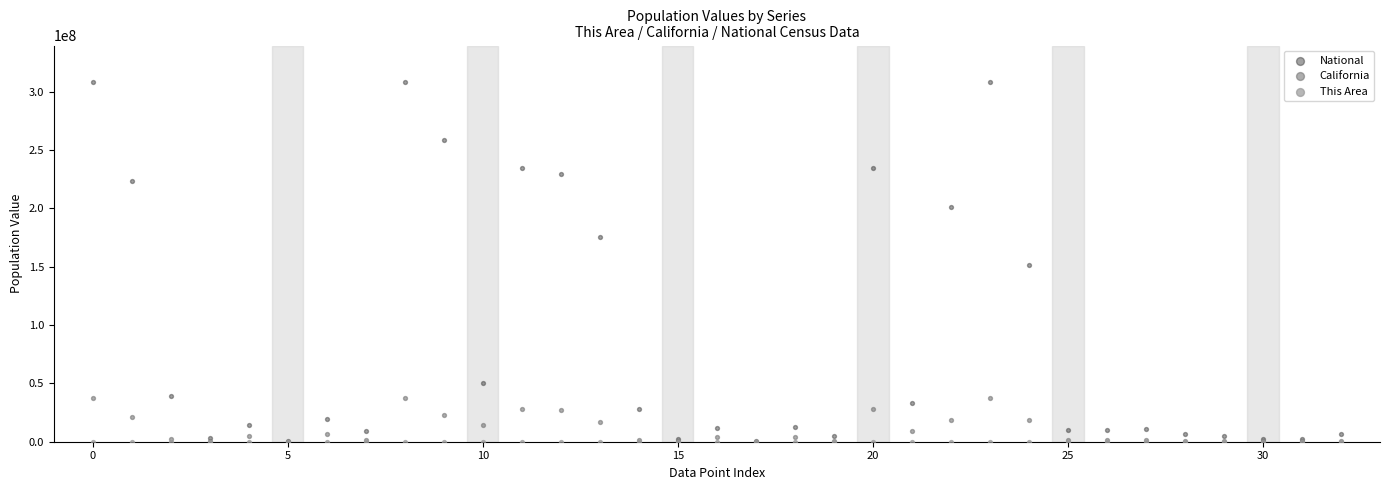

Which series has the largest Y range (max minus min)?

National